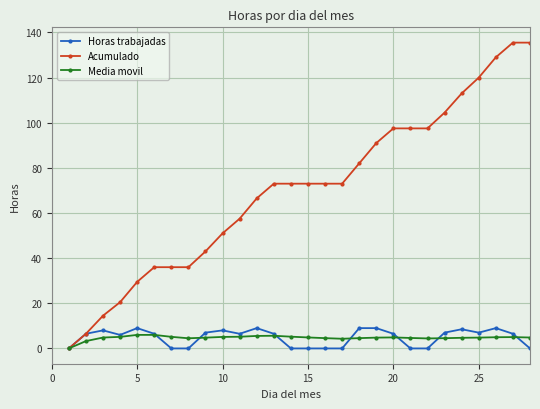

What is the value of the Horas trabajadas point at the 4th from the left?

6.0